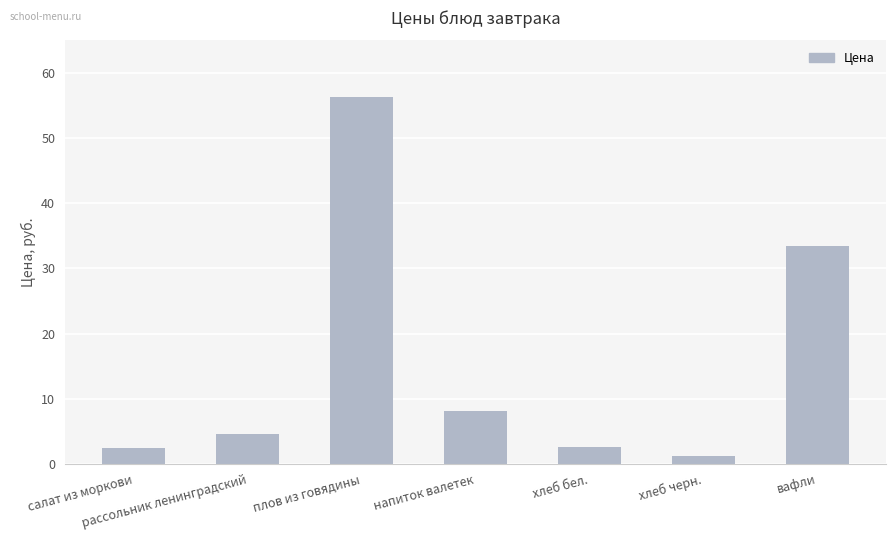

The chart shows a value of 5.2 at напиток валетек. True or false?

False